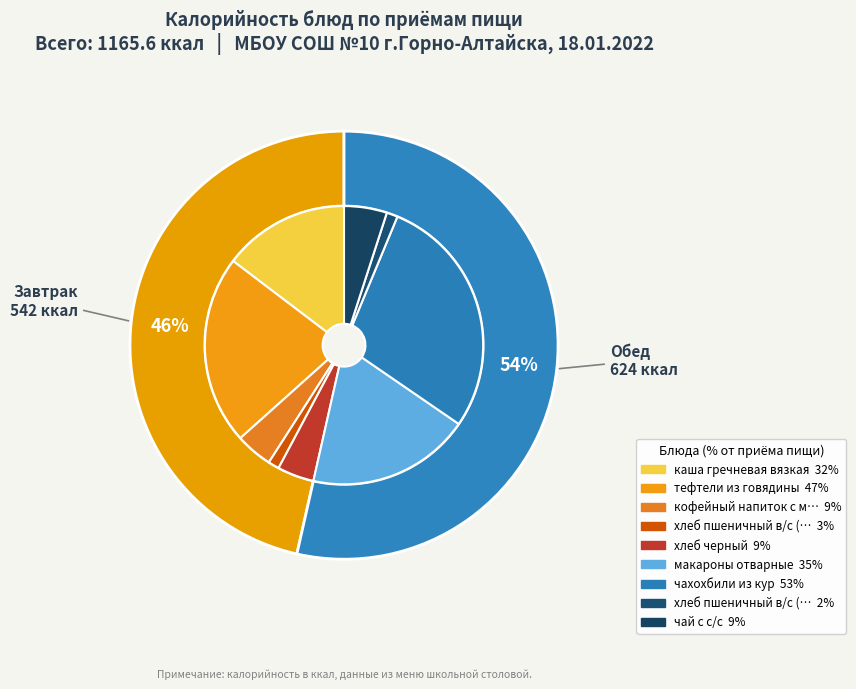

How many segments does this pie chart have?

9